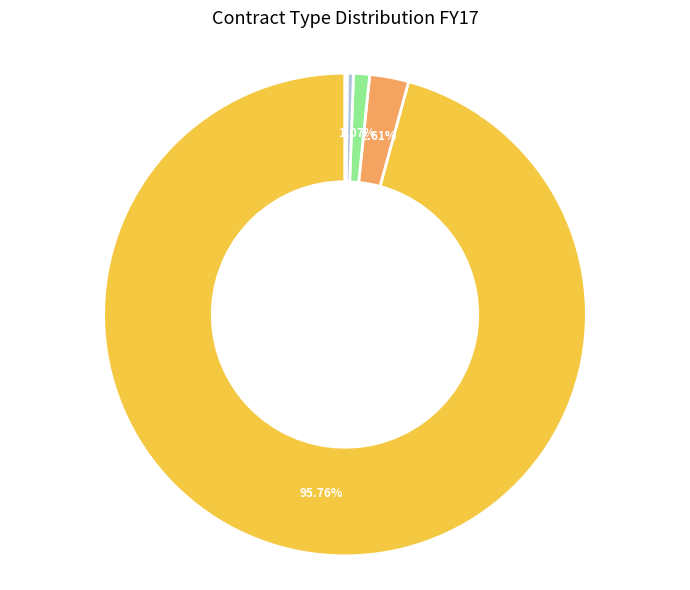

Is there a majority slice in this chart?

Yes